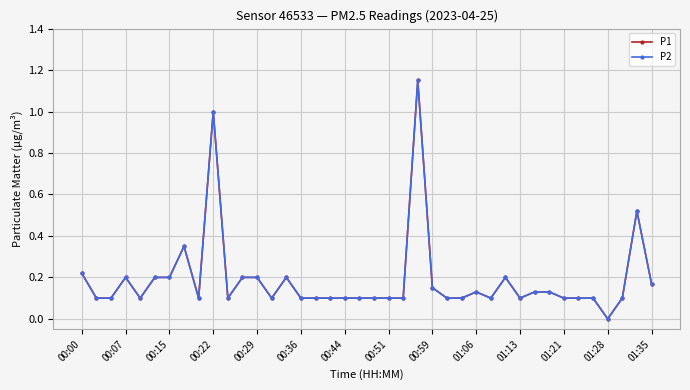

At which category does P2 reach its first local peak?

00:07